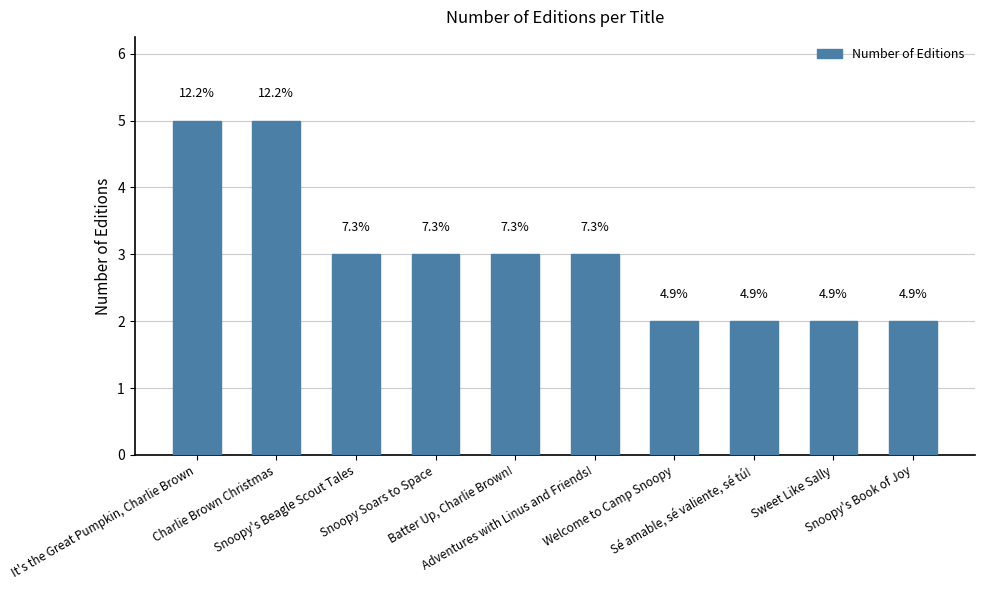

How many bars are there in total?

10